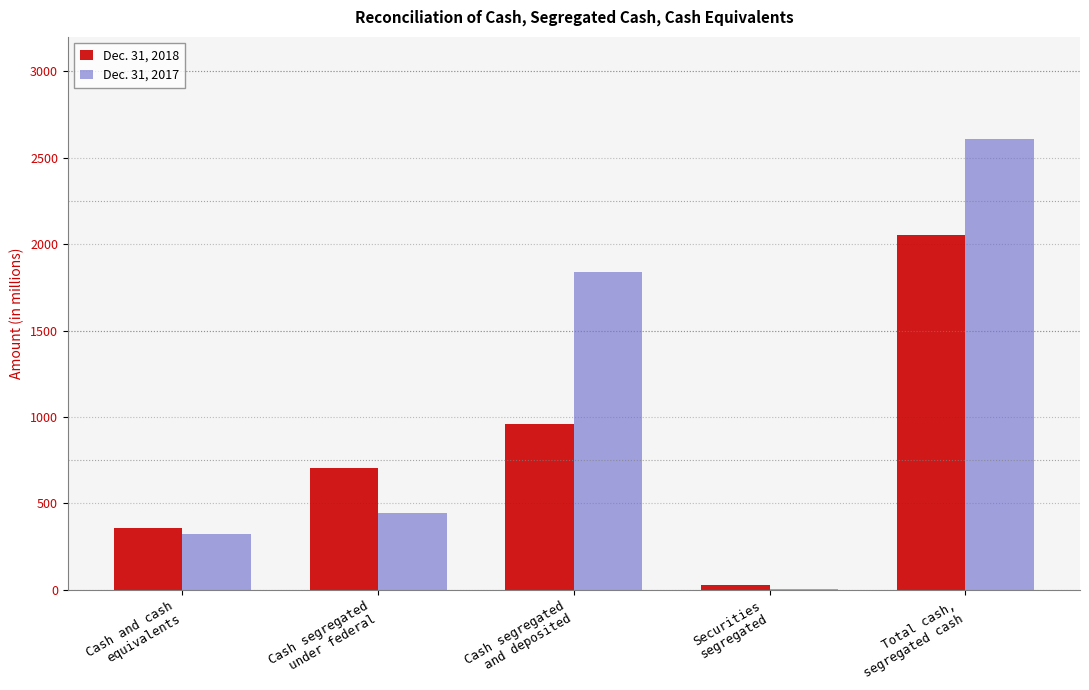

What is the sum of all Dec. 31, 2018 values?

4103.6